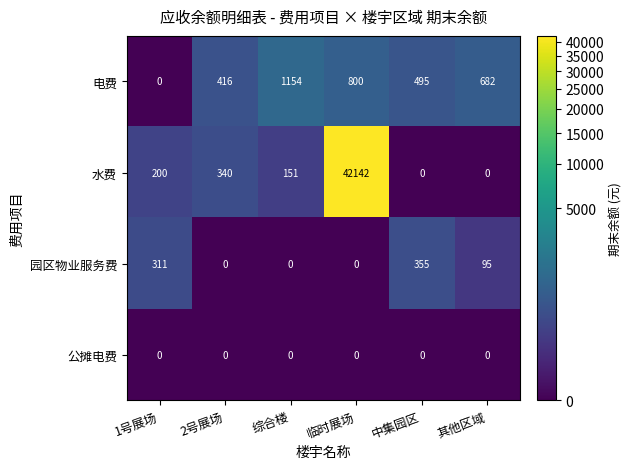

Reading left to right, list all the values displayed in this chart.

电费: 0	416	1154	800	495	682
水费: 200	340	151	42142	0	0
园区物业服务费: 311	0	0	0	355	95
公摊电费: 0	0	0	0	0	0